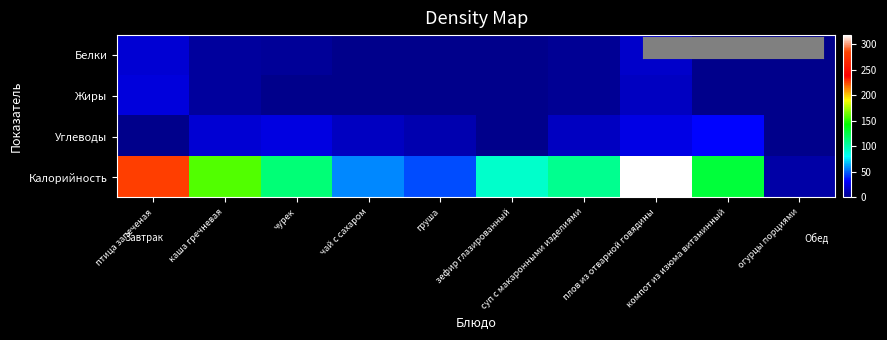

How many series are shown in this chart?

4